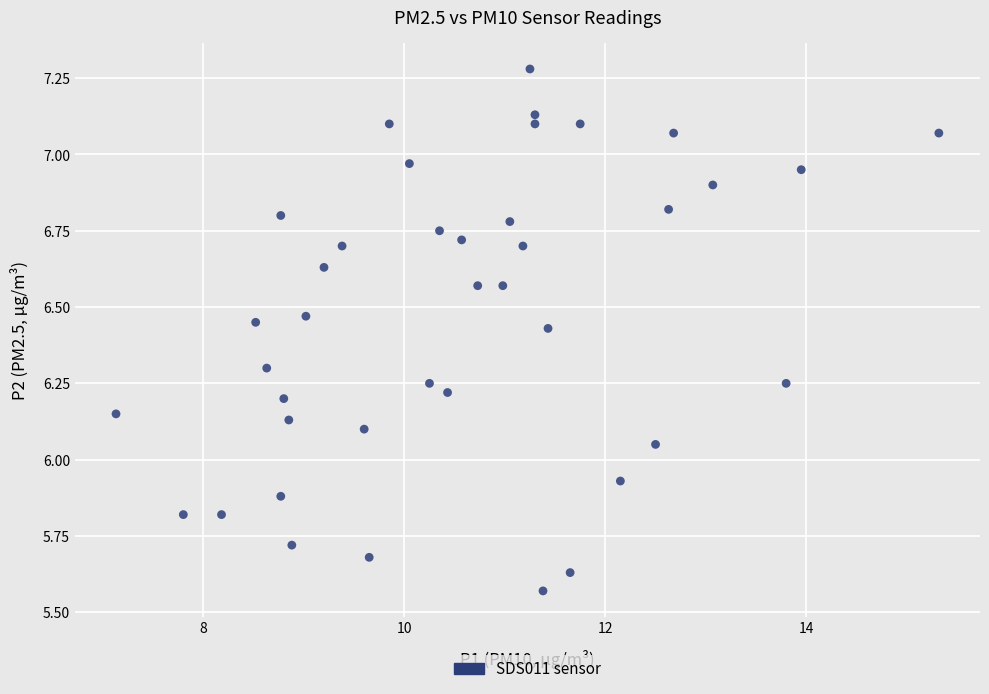

What is the range of X values (max minus min)?

8.2